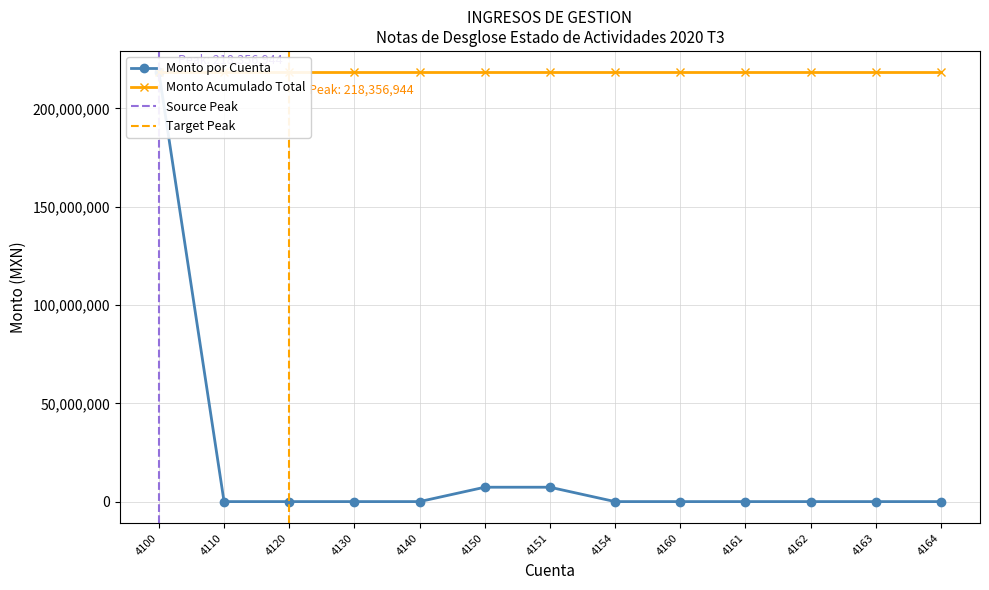

True or false: the data shows -83966789.4 at 4110.

False